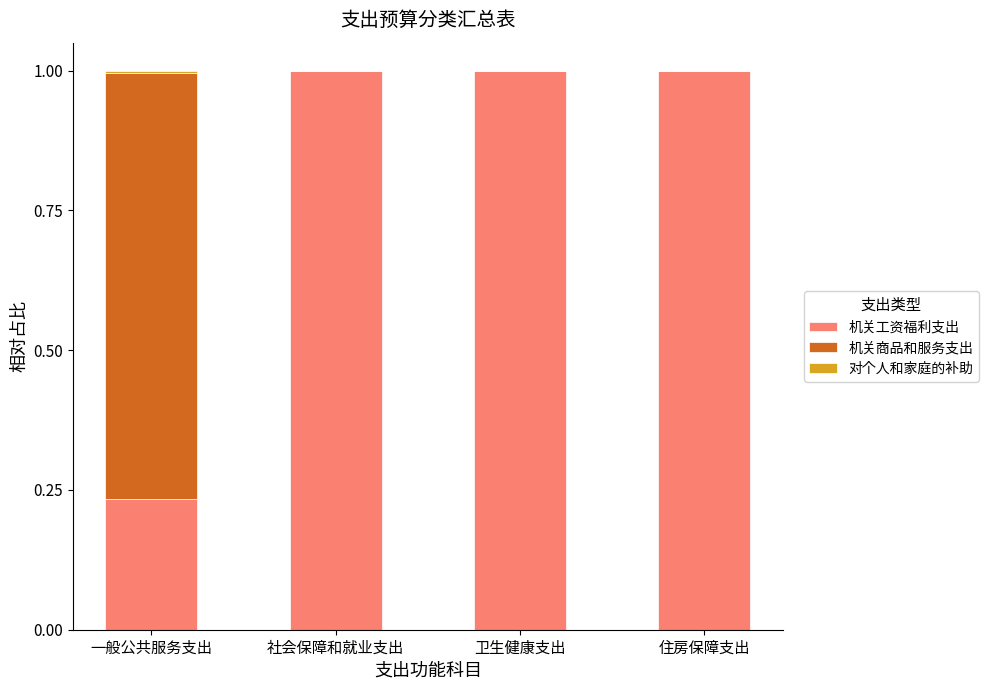

What is the sum of all 机关工资福利支出 values?

3.2